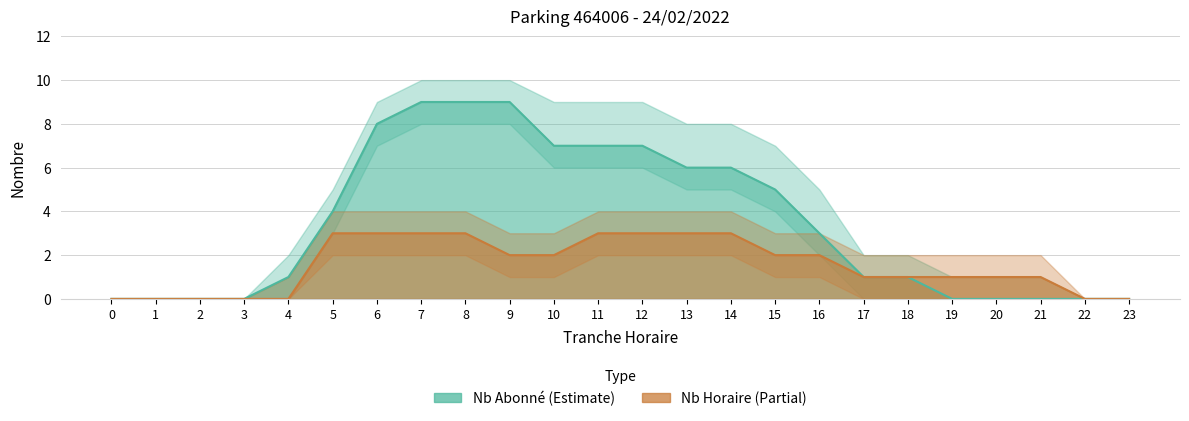

Where does the NB_HORAIRE series first go above 2?

5